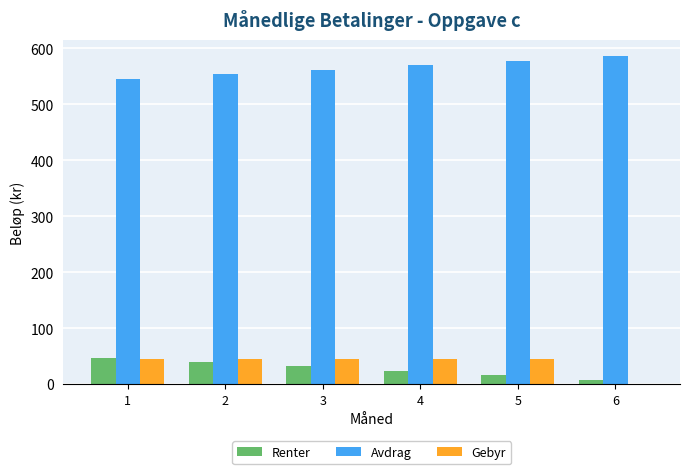

The Gebyr series shows 45.0 at 2. True or false?

True